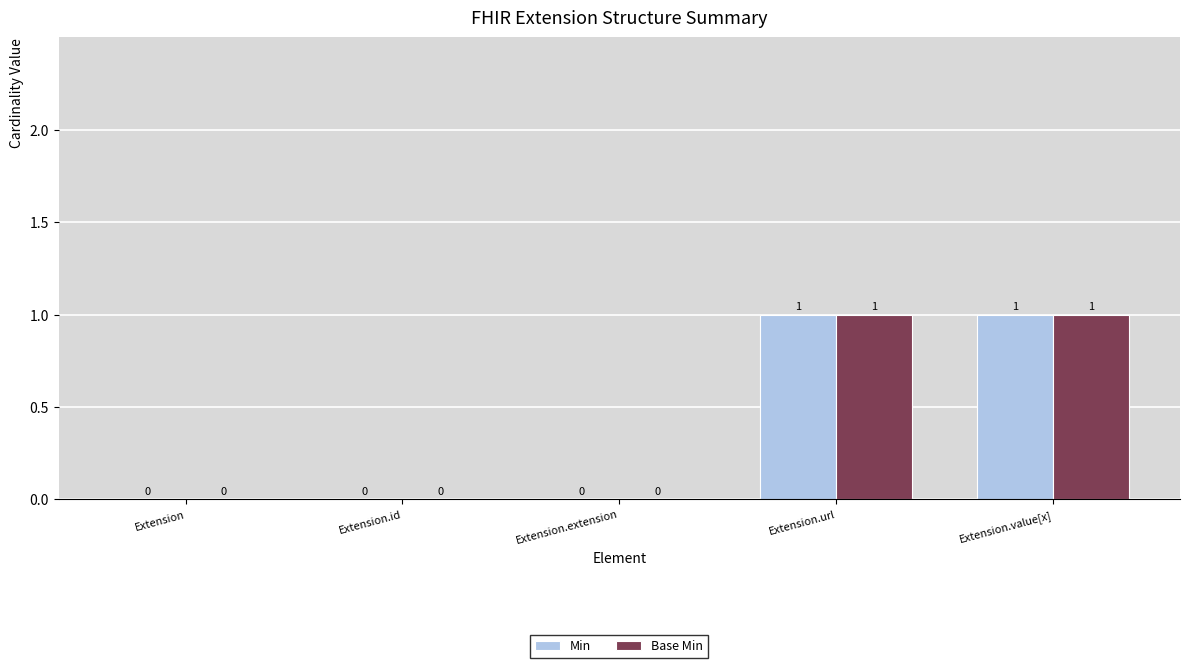

How many Base Min values are between 0 and 1?

5